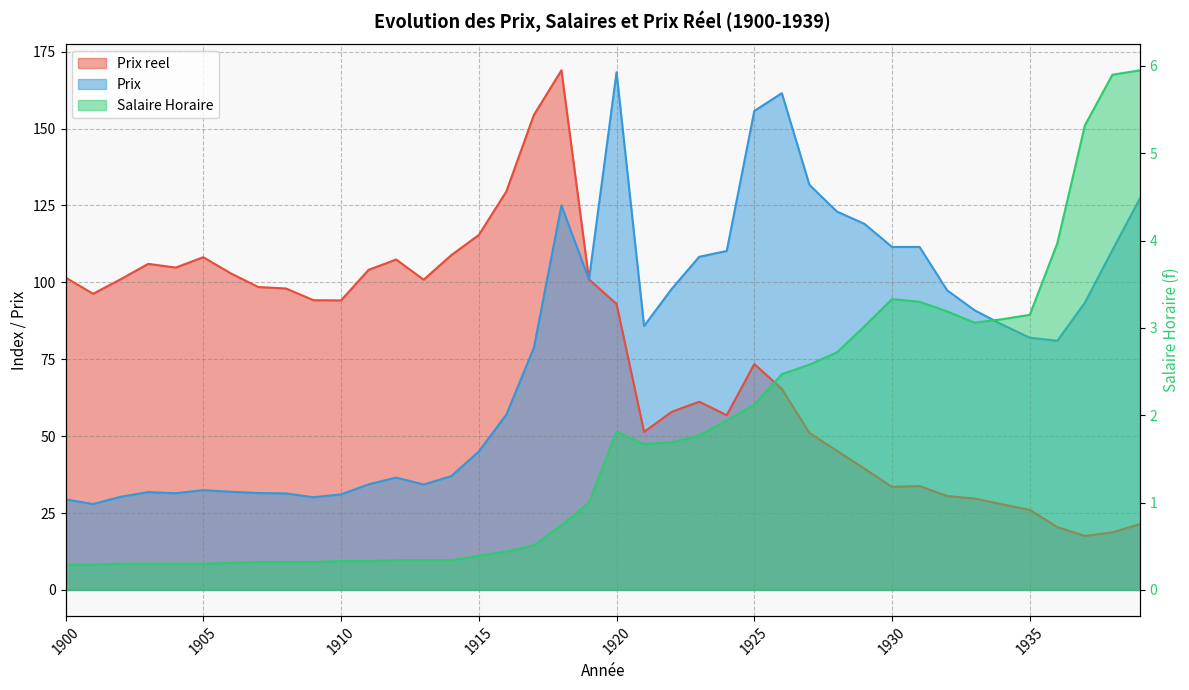

What is the difference between the maximum and second lowest values in the Prix series?

138.9